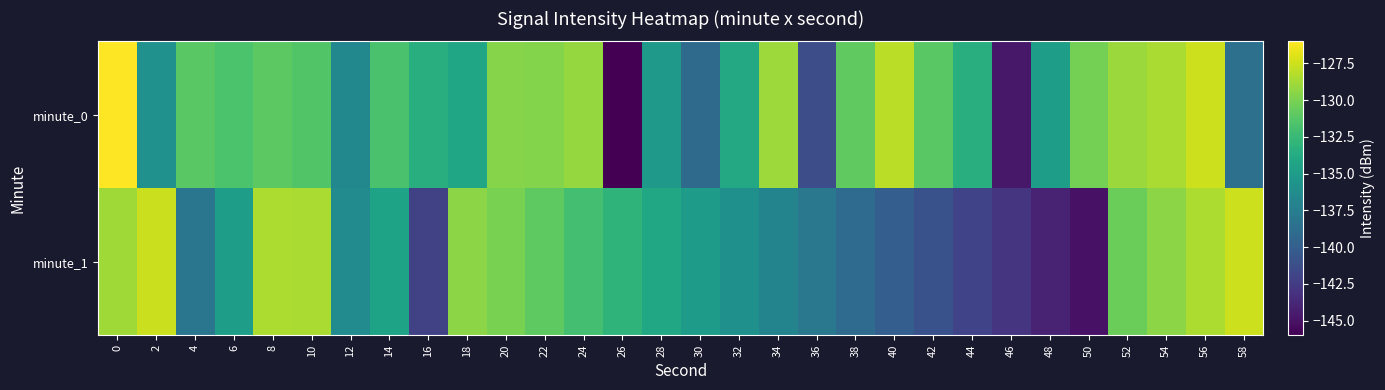

Reading right to left, extract all data points from this chart.

minute_0: 58=-138.6	56=-127.5	54=-128.5	52=-129.0	50=-130.2	48=-134.9	46=-144.7	44=-133.4	42=-131.1	40=-128.1	38=-130.9	36=-141.3	34=-128.9	32=-133.9	30=-139.1	28=-135.2	26=-145.9	24=-129.1	22=-129.7	20=-129.7	18=-134.2	16=-133.5	14=-131.8	12=-136.7	10=-131.4	8=-131.1	6=-131.6	4=-131.2	2=-135.9	0=-126.0
minute_1: 58=-127.5	56=-128.5	54=-129.5	52=-130.5	50=-145.0	48=-144.0	46=-143.0	44=-142.0	42=-141.0	40=-140.0	38=-139.0	36=-138.0	34=-137.0	32=-136.0	30=-135.0	28=-134.0	26=-133.0	24=-132.0	22=-131.0	20=-130.0	18=-129.4	16=-142.0	14=-134.4	12=-136.3	10=-128.6	8=-128.5	6=-134.8	4=-138.2	2=-127.6	0=-128.9